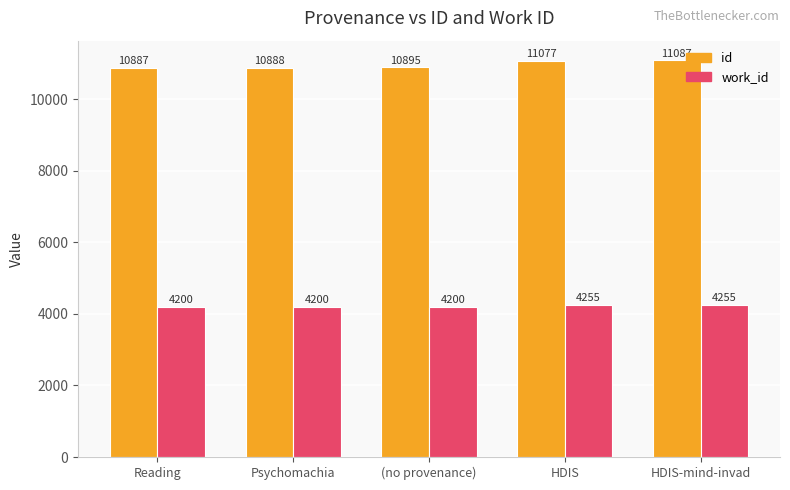

Is it true that work_id equals 6620 at HDIS?

False